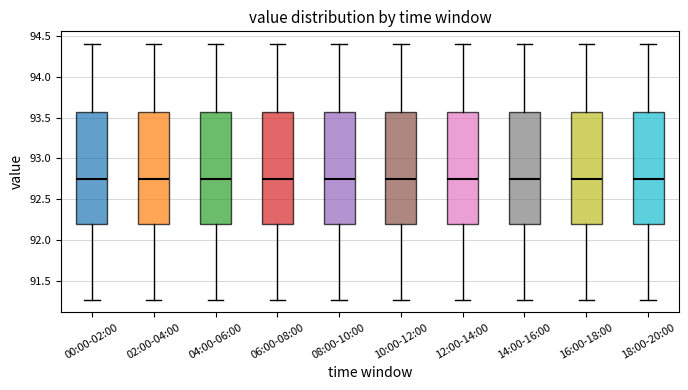

Reading left to right, transcribe this box plot: for each box, give where its median line is, the range the box spans, and where its two whiskers end, as read against the y-axis. The values are not printed on the chart, so give them approximately, as read against the axis.

00:00-02:00: median 92.75, box 92.20 to 93.55, whiskers 91.25 to 94.40
02:00-04:00: median 92.75, box 92.20 to 93.55, whiskers 91.25 to 94.40
04:00-06:00: median 92.75, box 92.20 to 93.55, whiskers 91.25 to 94.40
06:00-08:00: median 92.75, box 92.20 to 93.55, whiskers 91.25 to 94.40
08:00-10:00: median 92.75, box 92.20 to 93.55, whiskers 91.25 to 94.40
10:00-12:00: median 92.75, box 92.20 to 93.55, whiskers 91.25 to 94.40
12:00-14:00: median 92.75, box 92.20 to 93.55, whiskers 91.25 to 94.40
14:00-16:00: median 92.75, box 92.20 to 93.55, whiskers 91.25 to 94.40
16:00-18:00: median 92.75, box 92.20 to 93.55, whiskers 91.25 to 94.40
18:00-20:00: median 92.75, box 92.20 to 93.55, whiskers 91.25 to 94.40